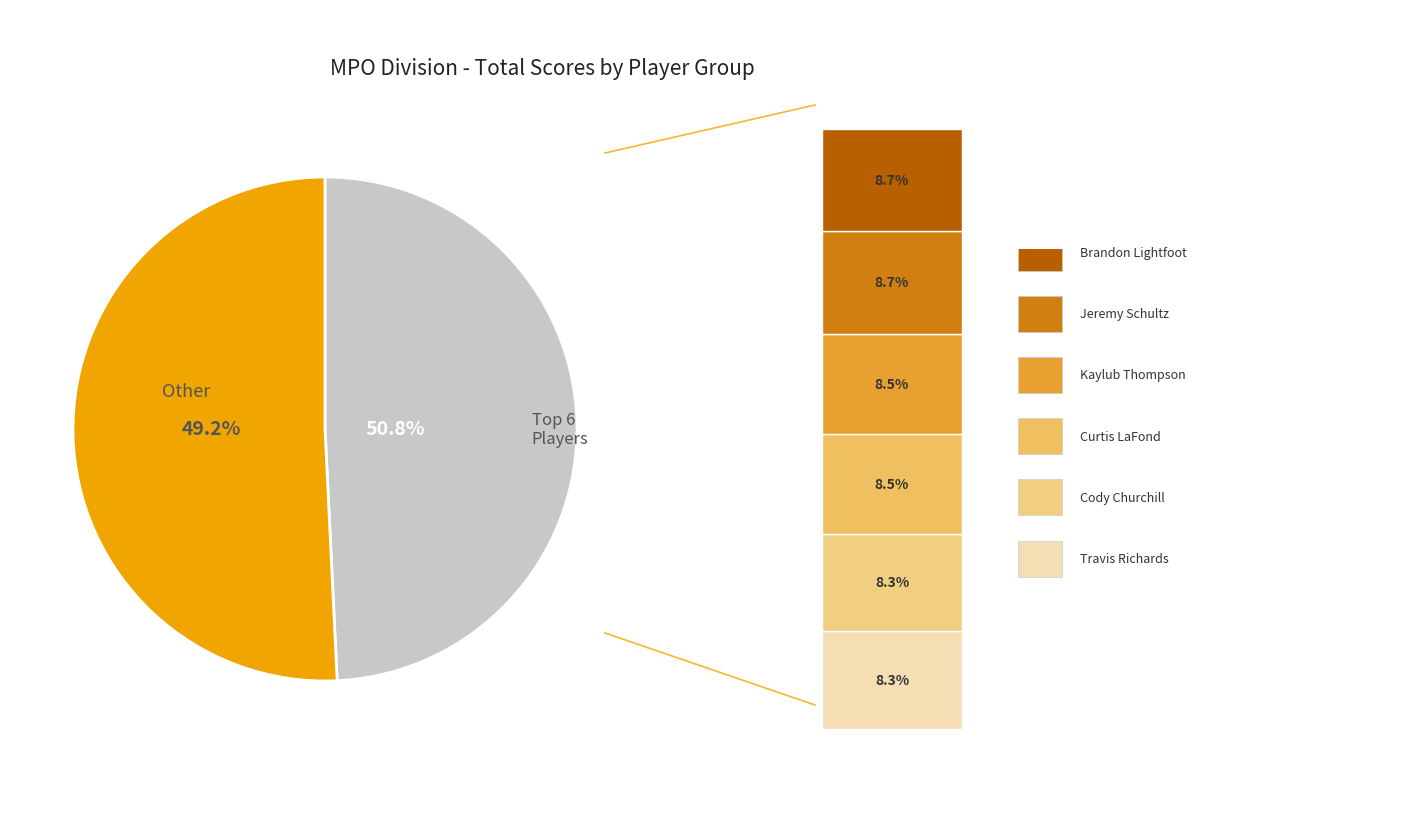

The Brandon Lightfoot slice represents 9% of the pie. True or false?

True